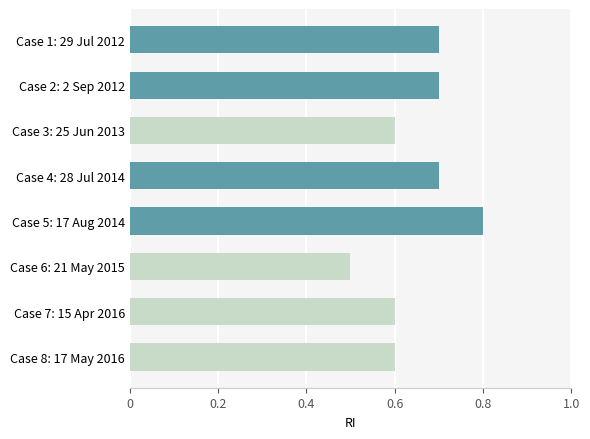

Reading top to bottom, transcribe all the data shown in this chart.

Case 1: 29 Jul 2012=0.7	Case 2: 2 Sep 2012=0.7	Case 3: 25 Jun 2013=0.6	Case 4: 28 Jul 2014=0.7	Case 5: 17 Aug 2014=0.8	Case 6: 21 May 2015=0.5	Case 7: 15 Apr 2016=0.6	Case 8: 17 May 2016=0.6